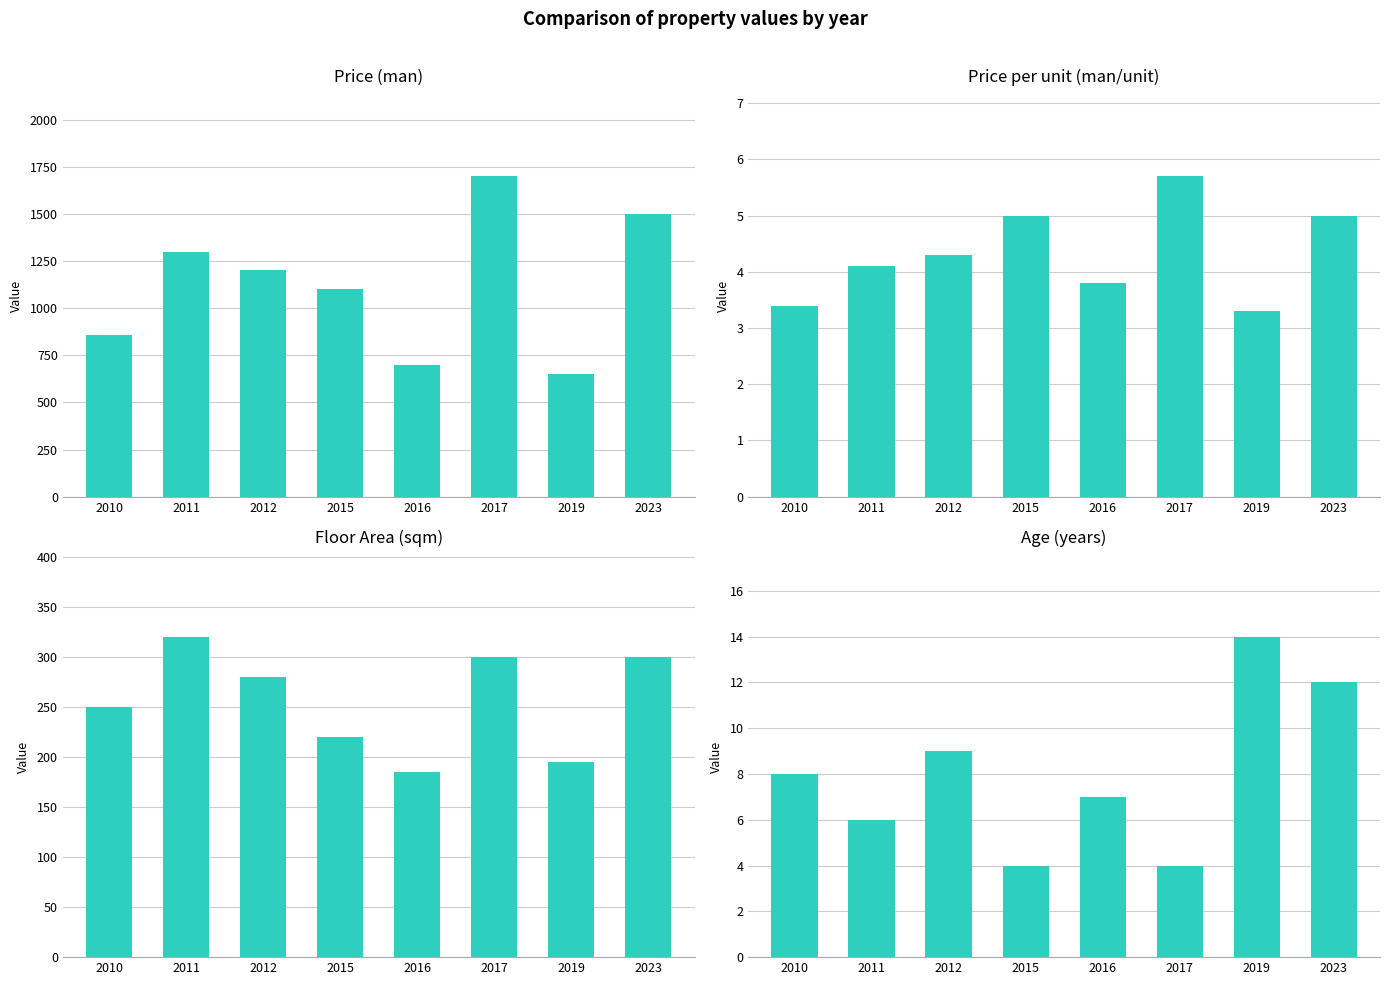

The Floor Area series shows 185.0 at 2016. True or false?

True